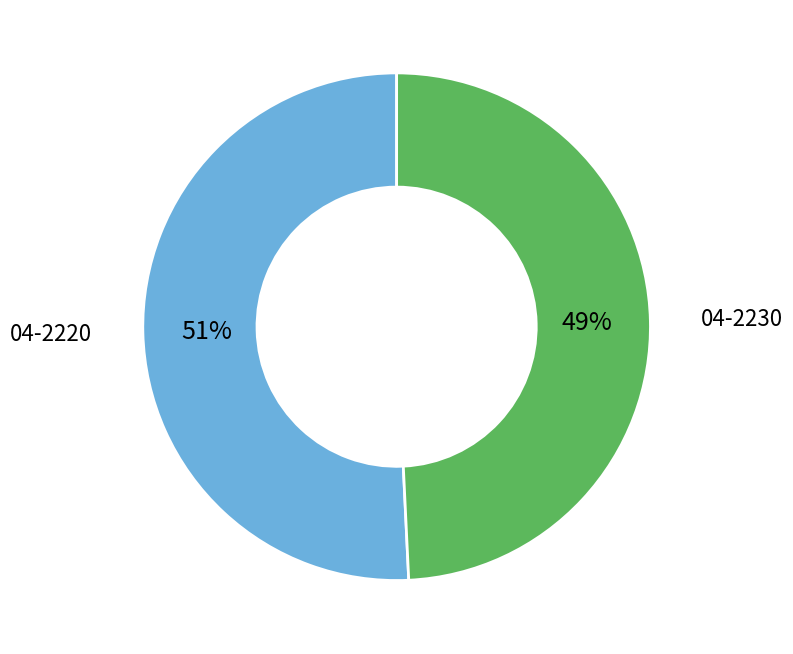

To the nearest percent, what is the difference between the largest and smallest slice percentages?

2%